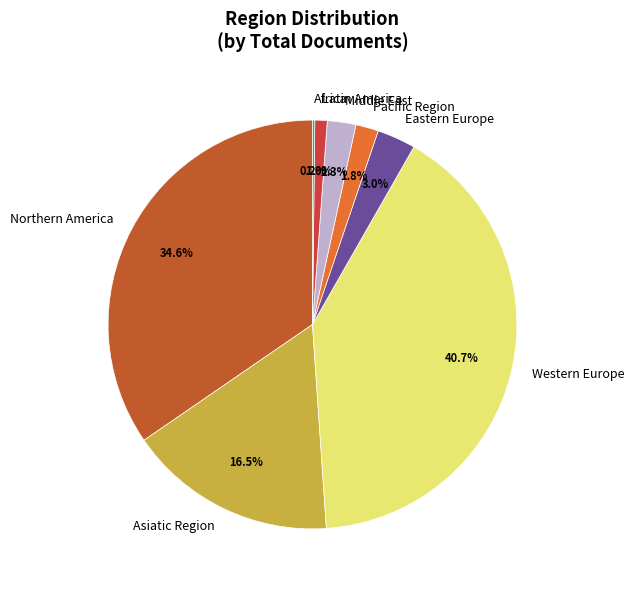

Which slice is the largest?

Western Europe